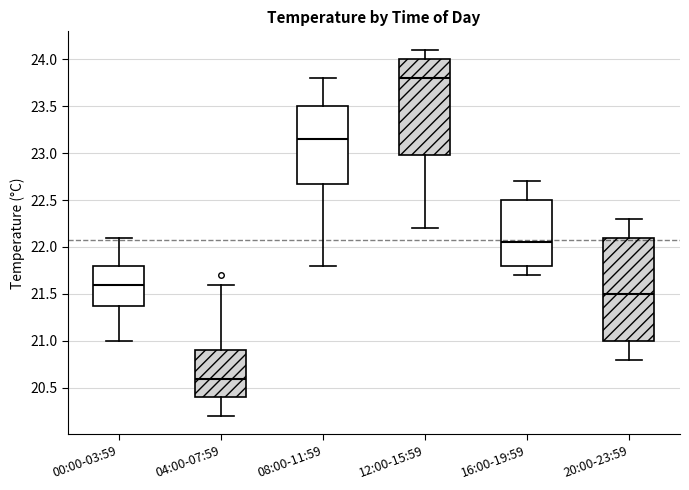

Reading left to right, transcribe this box plot: for each box, give where its median line is, the range the box spans, and where its two whiskers end, as read against the y-axis. The values are not printed on the chart, so give them approximately, as read against the axis.

00:00-03:59: median 21.60, box 21.40 to 21.80, whiskers 21.00 to 22.10
04:00-07:59: median 20.60, box 20.40 to 20.90, whiskers 20.20 to 21.60
08:00-11:59: median 23.15, box 22.70 to 23.50, whiskers 21.80 to 23.80
12:00-15:59: median 23.80, box 23.00 to 24.00, whiskers 22.20 to 24.10
16:00-19:59: median 22.05, box 21.80 to 22.50, whiskers 21.70 to 22.70
20:00-23:59: median 21.50, box 21.00 to 22.10, whiskers 20.80 to 22.30